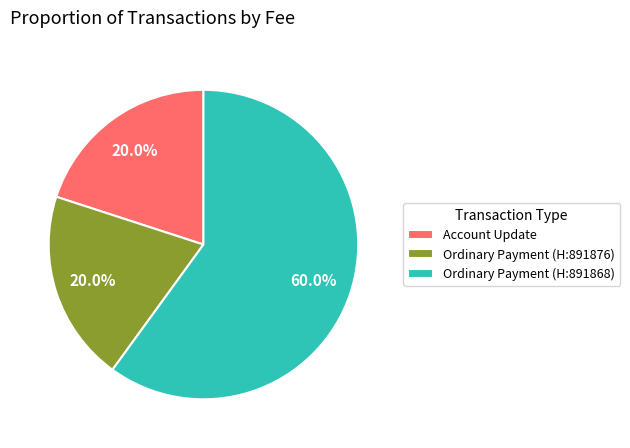

Combined, what portion of the pie is Ordinary Payment (H:891876) and Ordinary Payment (H:891868)?

80.0%